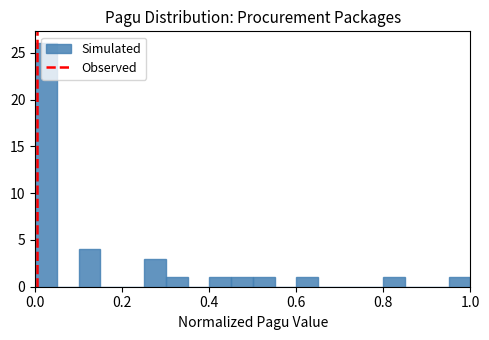

Around what value on the x-axis is the tallest bar? Give the approximate position of its centre, as read against the axis.

0.02